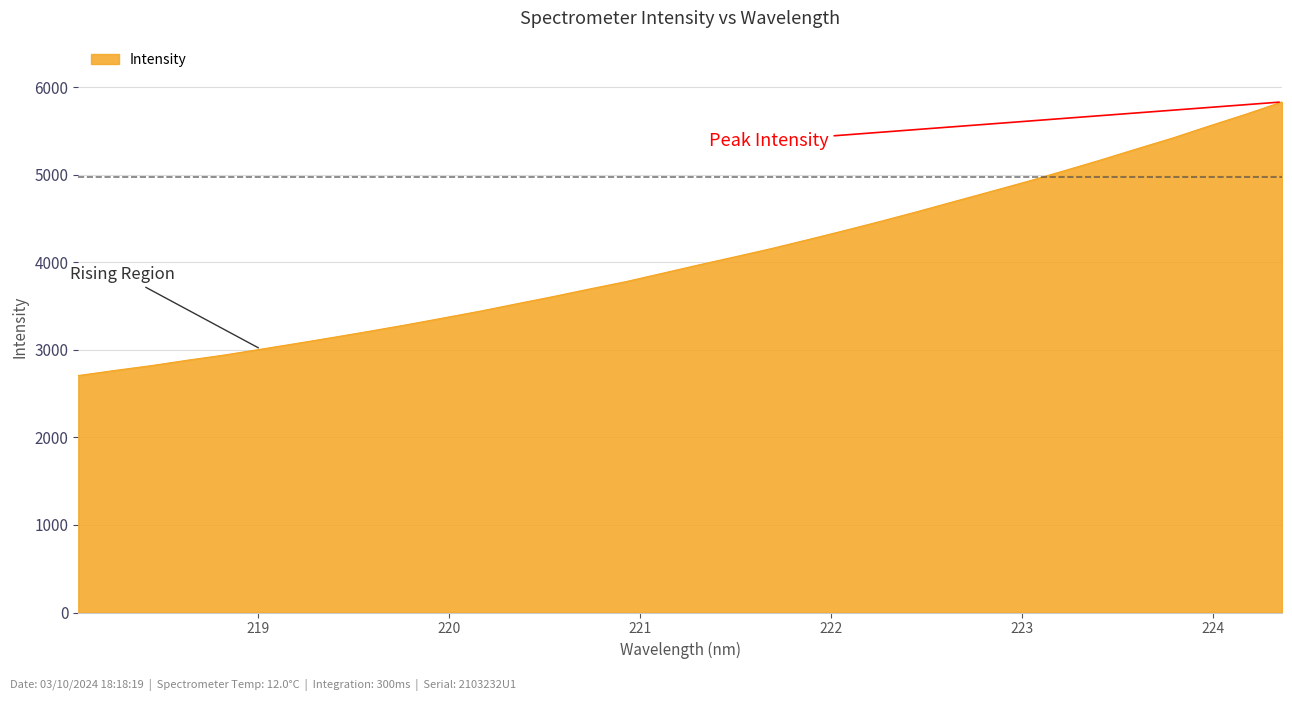

What is the maximum value shown in the chart?

5833.7